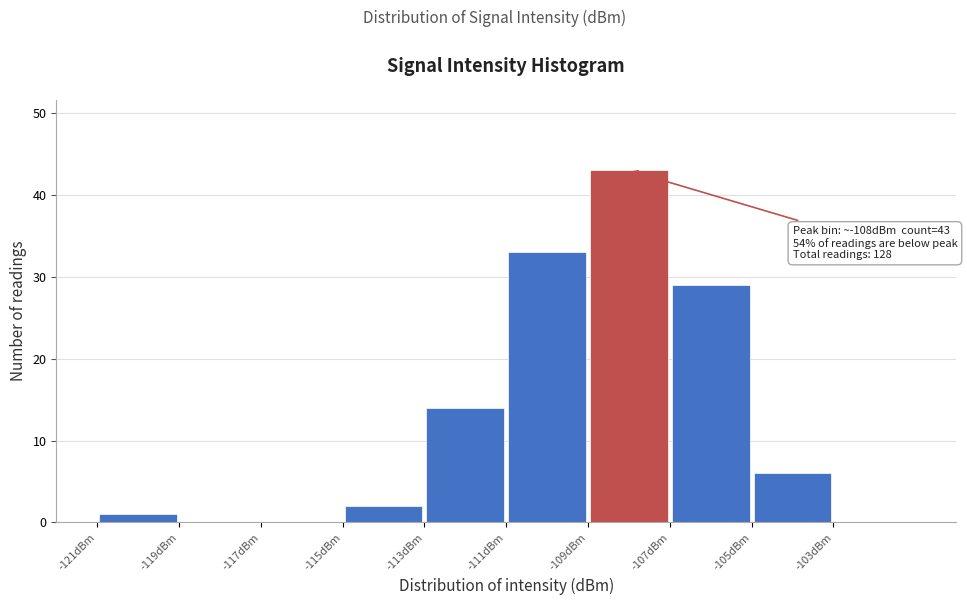

Which range on the x-axis has the tallest bar?

-109 to -107